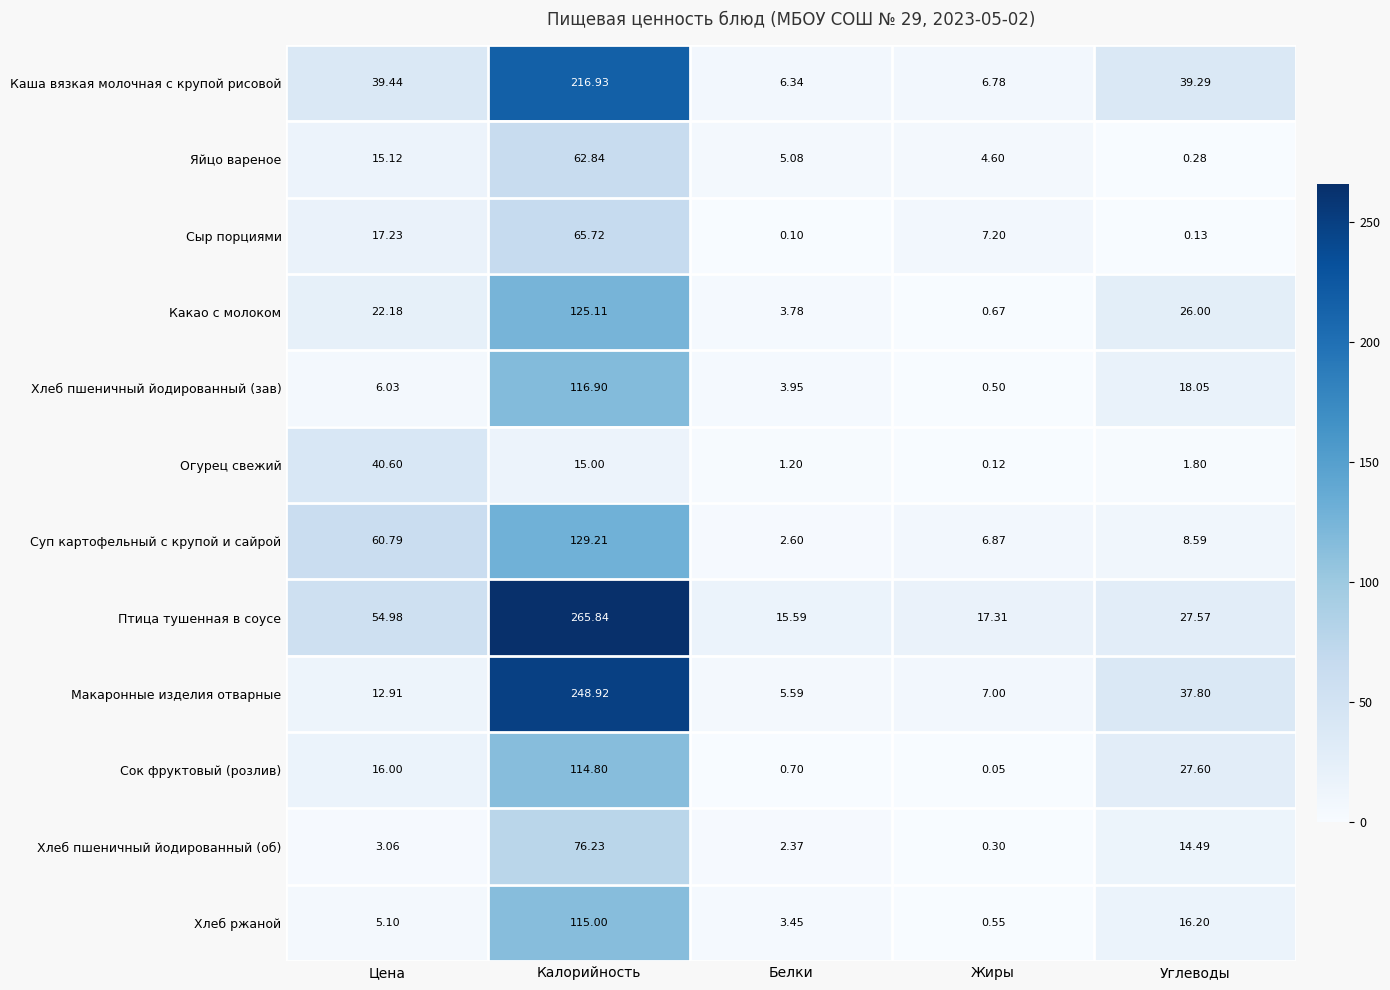

At which category does the chart reach its peak across all series?

Калорийность